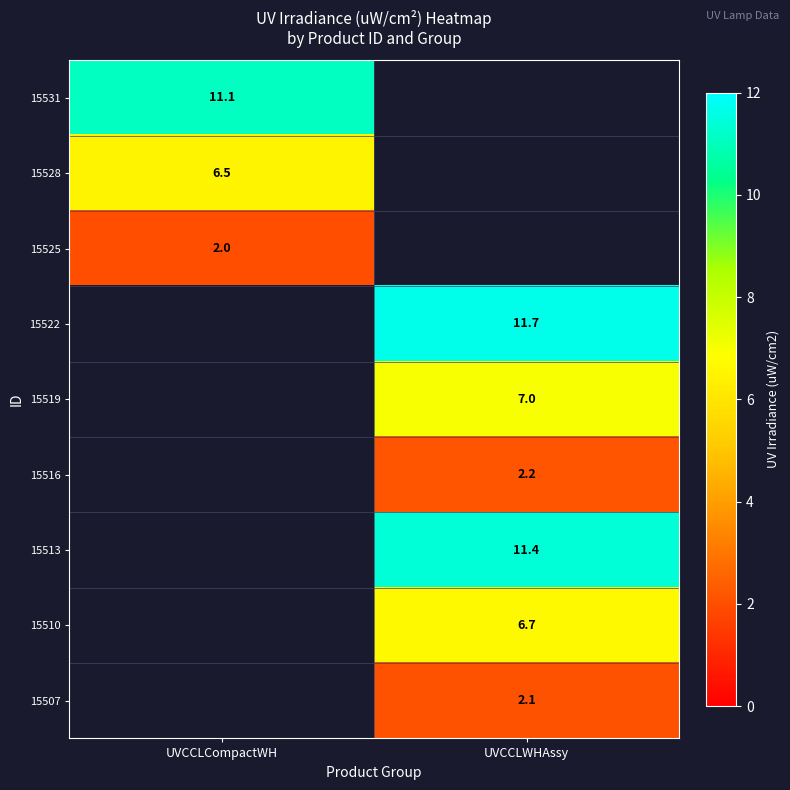

Is the value of 15507 at UVCCLWHAssy greater than the value of 15525 at UVCCLCompactWH?

Yes